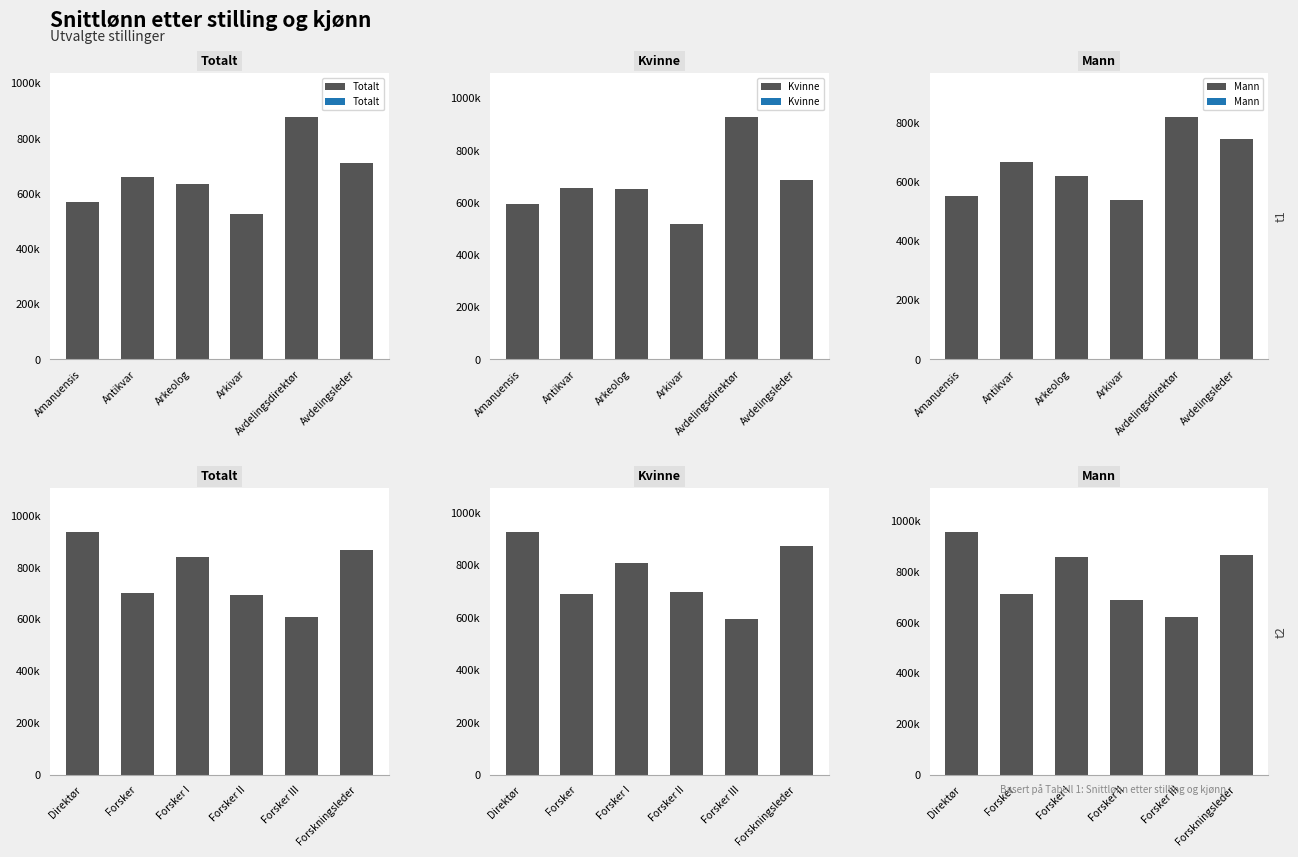

What is the minimum value for Kvinne?

593247